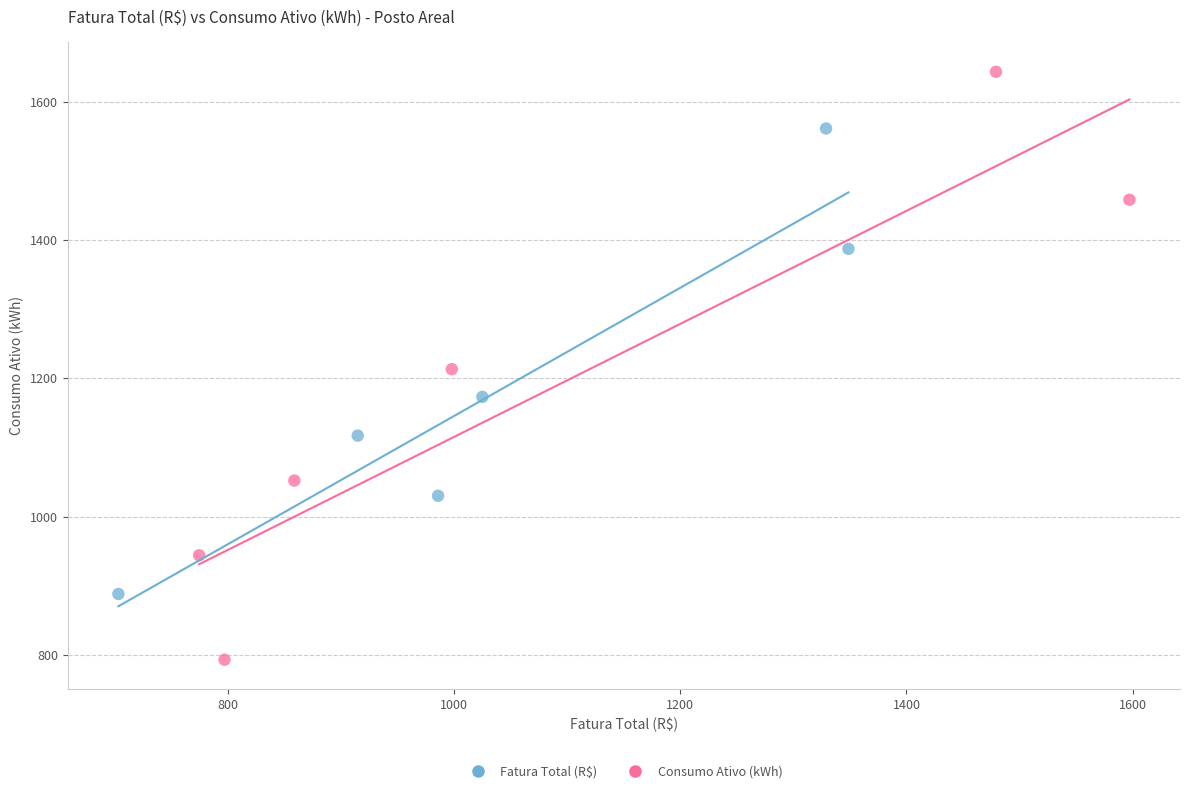

Which series has the widest spread of Y values?

Consumo Ativo (kWh)